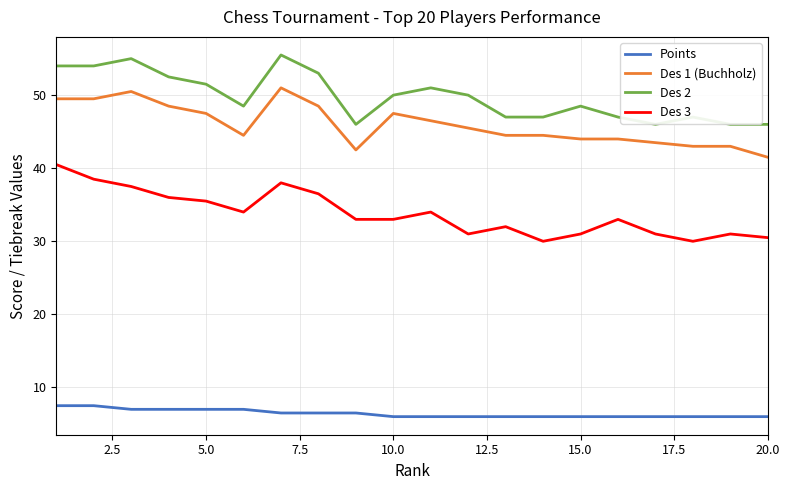

Which series has the largest range (max minus min)?

Des 3